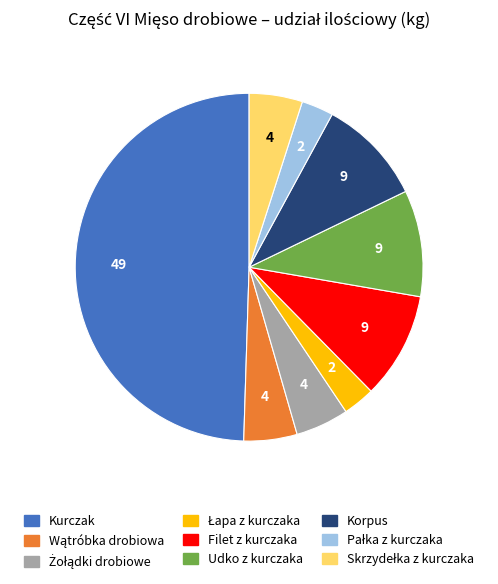

Does Udko z kurczaka account for over 50% of the chart?

No